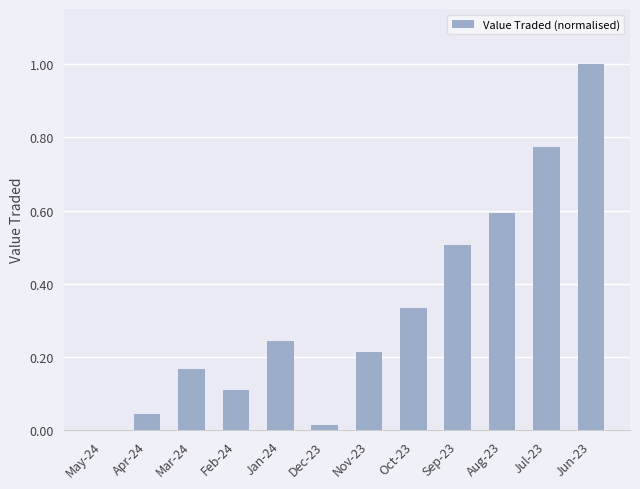

What is the sum of all values?

4.0